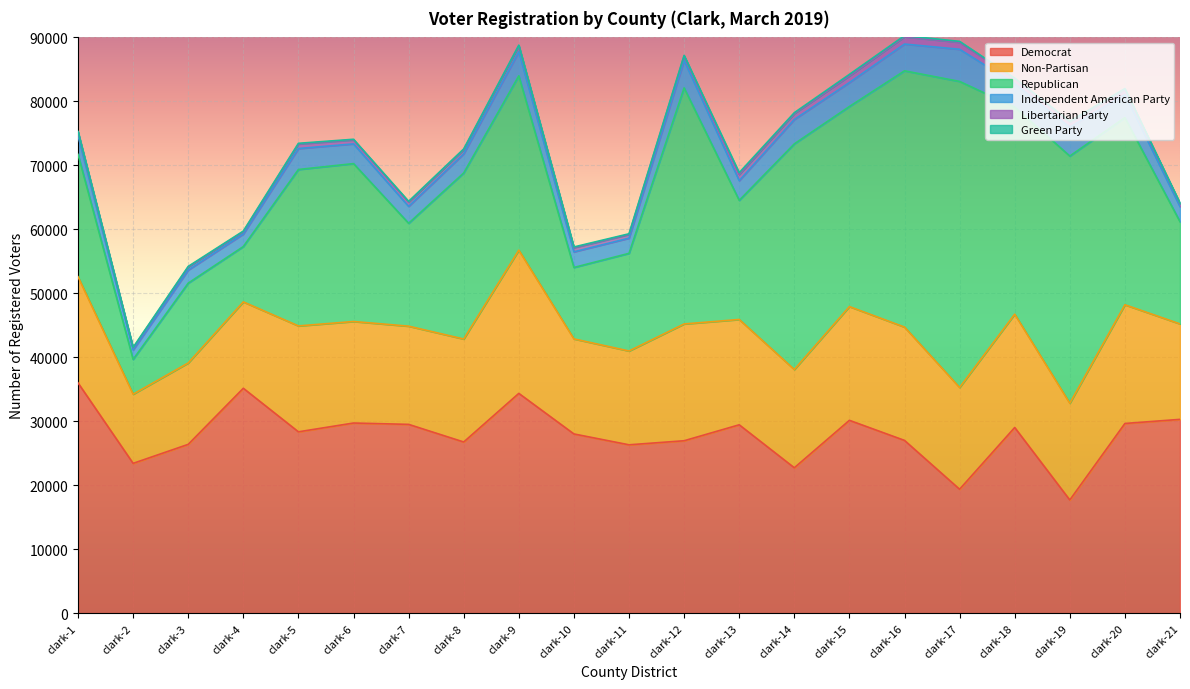

List the series in order of their peak value, lowest first.

Green Party, Libertarian Party, Independent American Party, Non-Partisan, Democrat, Republican